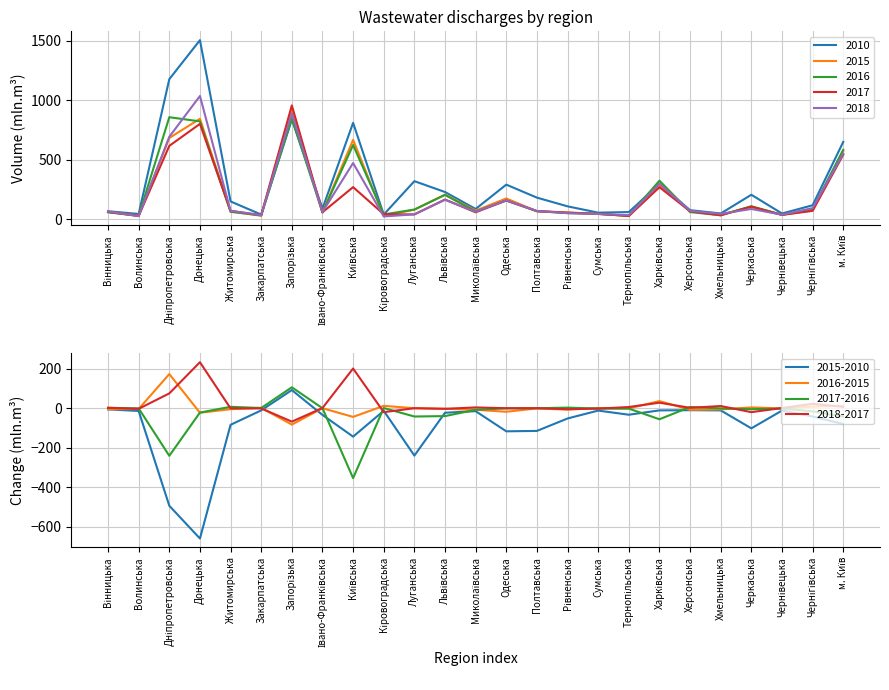

What is the highest value of the 2018 series?

1035